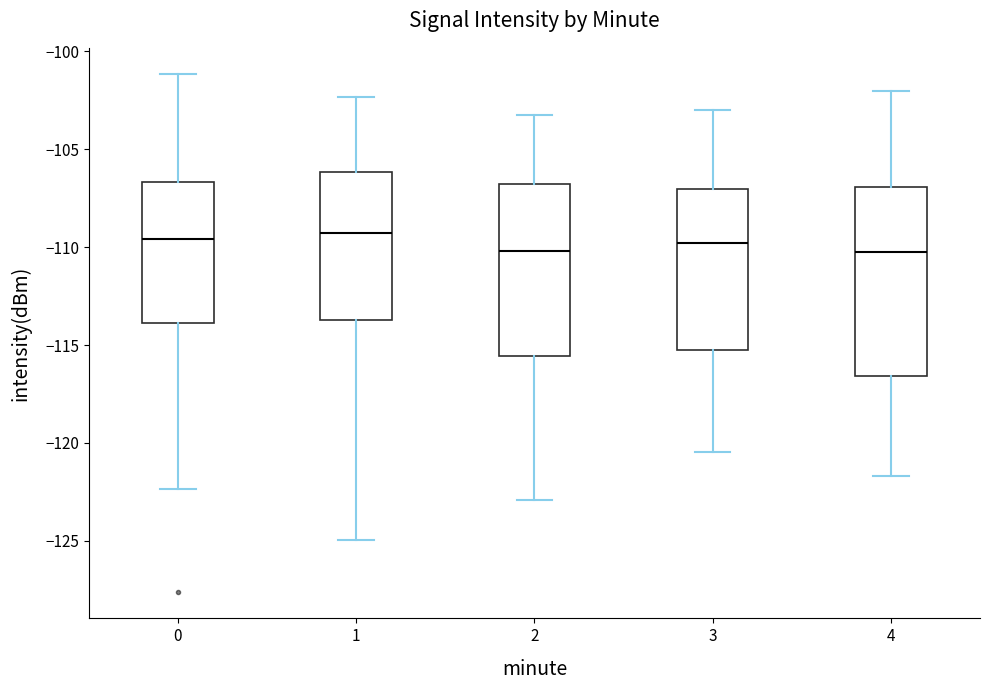

Comparing the boxes themselves (not the whiskers), which one is the tallest?

4